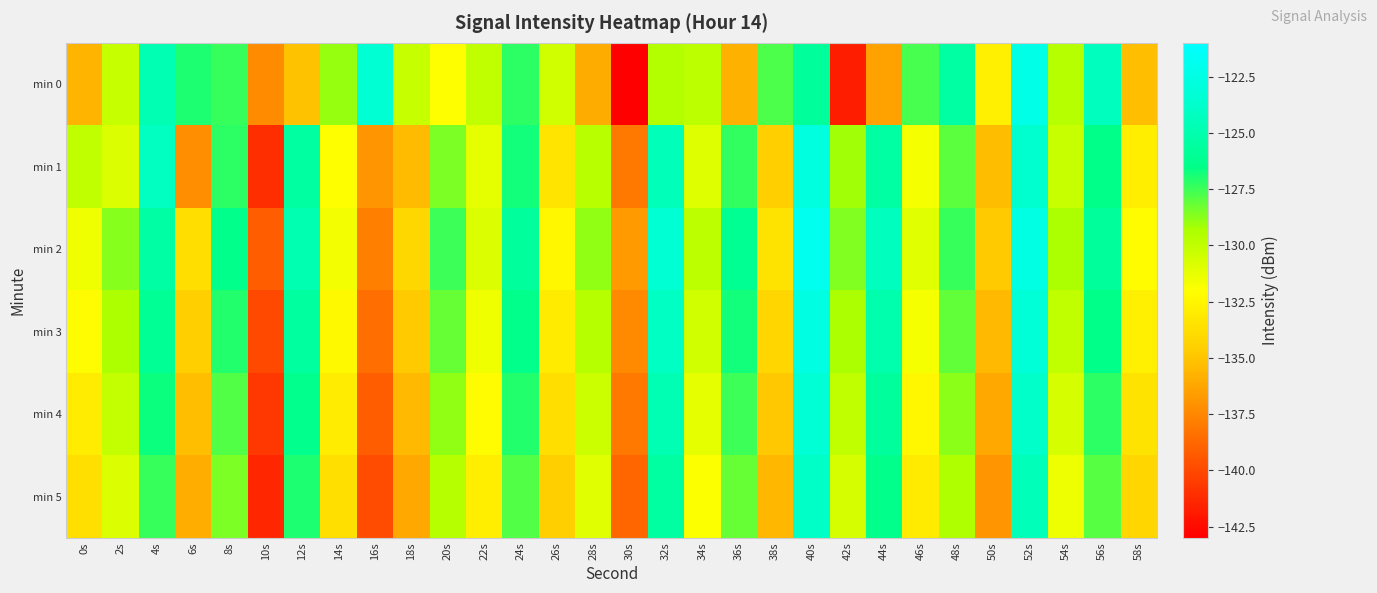

Reading right to left, list all the values displayed in this chart.

min 0: 58s=-135.3	56s=-124.3	54s=-129.7	52s=-122.3	50s=-132.8	48s=-125.5	46s=-127.7	44s=-136.5	42s=-141.8	40s=-125.7	38s=-127.7	36s=-135.9	34s=-129.8	32s=-129.5	30s=-142.9	28s=-136.0	26s=-130.5	24s=-127.2	22s=-129.9	20s=-132.0	18s=-130.2	16s=-123.4	14s=-128.9	12s=-135.1	10s=-137.3	8s=-127.4	6s=-127.0	4s=-124.8	2s=-130.2	0s=-135.6
min 1: 58s=-132.9	56s=-126.5	54s=-130.2	52s=-123.6	50s=-135.3	48s=-128.0	46s=-131.7	44s=-125.4	42s=-129.1	40s=-122.8	38s=-134.5	36s=-127.3	34s=-130.9	32s=-124.6	30s=-138.1	28s=-129.7	26s=-133.4	24s=-126.8	22s=-131.2	20s=-128.5	18s=-135.4	16s=-137.0	14s=-132.1	12s=-125.5	10s=-141.1	8s=-127.3	6s=-137.2	4s=-124.2	2s=-130.9	0s=-130.0
min 2: 58s=-132.1	56s=-125.8	54s=-129.3	52s=-122.5	50s=-134.8	48s=-127.4	46s=-131.0	44s=-124.3	42s=-128.6	40s=-121.9	38s=-133.5	36s=-126.1	34s=-129.8	32s=-123.4	30s=-136.7	28s=-128.9	26s=-132.4	24s=-125.7	22s=-130.8	20s=-127.5	18s=-134.1	16s=-137.8	14s=-131.6	12s=-124.9	10s=-139.2	8s=-126.4	6s=-133.8	4s=-125.3	2s=-128.7	0s=-131.5
min 3: 58s=-132.8	56s=-126.5	54s=-130.0	52s=-123.2	50s=-135.5	48s=-128.1	46s=-131.7	44s=-125.0	42s=-129.3	40s=-122.6	38s=-134.2	36s=-126.8	34s=-130.5	32s=-124.1	30s=-137.4	28s=-129.6	26s=-133.1	24s=-126.4	22s=-131.5	20s=-128.2	18s=-134.8	16s=-138.5	14s=-132.3	12s=-125.6	10s=-140.0	8s=-127.1	6s=-134.5	4s=-126.0	2s=-129.4	0s=-132.2
min 4: 58s=-133.5	56s=-127.2	54s=-130.7	52s=-123.9	50s=-136.2	48s=-128.8	46s=-132.4	44s=-125.7	42s=-130.0	40s=-123.3	38s=-134.9	36s=-127.5	34s=-131.2	32s=-124.8	30s=-138.1	28s=-130.3	26s=-133.8	24s=-127.1	22s=-132.2	20s=-128.9	18s=-135.5	16s=-139.2	14s=-133.0	12s=-126.3	10s=-140.7	8s=-127.8	6s=-135.2	4s=-126.7	2s=-130.1	0s=-133.0
min 5: 58s=-134.2	56s=-127.9	54s=-131.4	52s=-124.6	50s=-136.9	48s=-129.5	46s=-133.1	44s=-126.4	42s=-130.7	40s=-124.0	38s=-135.6	36s=-128.2	34s=-131.9	32s=-125.5	30s=-138.8	28s=-131.0	26s=-134.5	24s=-127.8	22s=-132.9	20s=-129.6	18s=-136.2	16s=-139.9	14s=-133.7	12s=-127.0	10s=-141.4	8s=-128.5	6s=-135.9	4s=-127.4	2s=-130.8	0s=-133.7